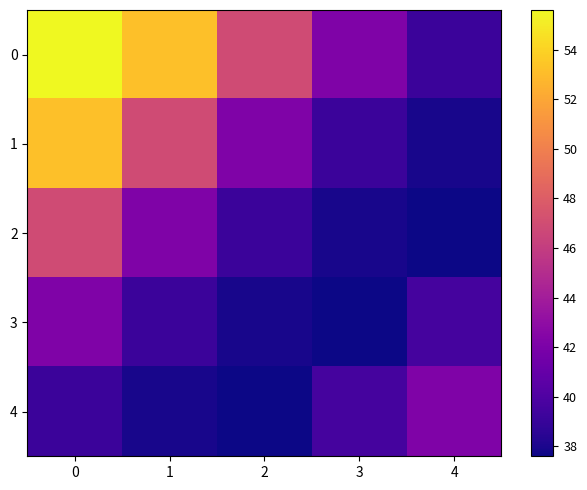

At which category does the chart reach its minimum across all series?

4